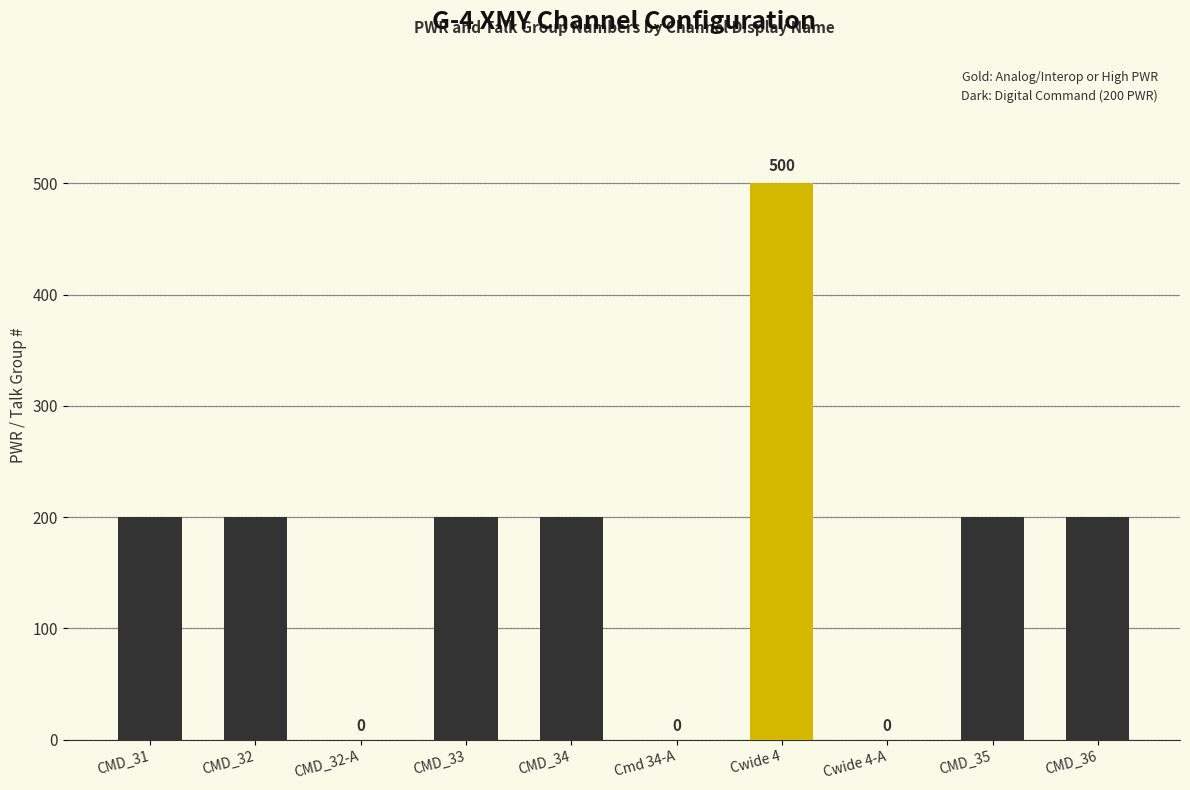

Does the chart contain stacked bars?

No